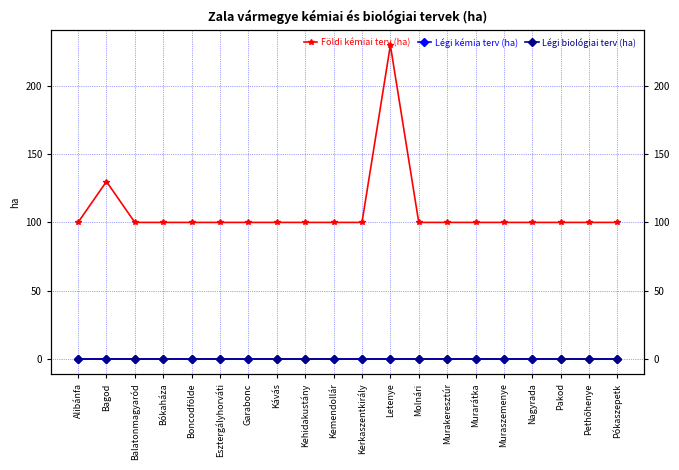

Reading left to right, transcribe all the data shown in this chart.

Földi kémiai terv (ha): Alibánfa=100	Bagod=130	Balatonmagyaród=100	Bókaháza=100	Boncodfölde=100	Esztergályhorváti=100	Garabonc=100	Kávás=100	Kehidakustány=100	Kemendollár=100	Kerkaszentkirály=100	Letenye=230	Molnári=100	Murakeresztúr=100	Murarátka=100	Muraszemenye=100	Nagyrada=100	Pakod=100	Pethőhenye=100	Pókaszepetk=100
Légi kémia terv (ha): Alibánfa=0	Bagod=0	Balatonmagyaród=0	Bókaháza=0	Boncodfölde=0	Esztergályhorváti=0	Garabonc=0	Kávás=0	Kehidakustány=0	Kemendollár=0	Kerkaszentkirály=0	Letenye=0	Molnári=0	Murakeresztúr=0	Murarátka=0	Muraszemenye=0	Nagyrada=0	Pakod=0	Pethőhenye=0	Pókaszepetk=0
Légi biológiai terv (ha): Alibánfa=0	Bagod=0	Balatonmagyaród=0	Bókaháza=0	Boncodfölde=0	Esztergályhorváti=0	Garabonc=0	Kávás=0	Kehidakustány=0	Kemendollár=0	Kerkaszentkirály=0	Letenye=0	Molnári=0	Murakeresztúr=0	Murarátka=0	Muraszemenye=0	Nagyrada=0	Pakod=0	Pethőhenye=0	Pókaszepetk=0